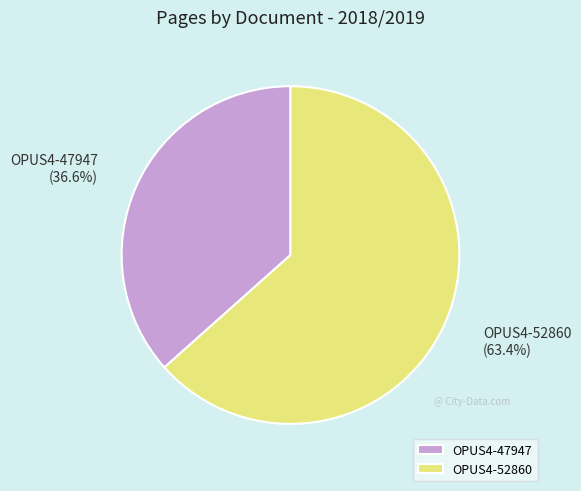

To the nearest percent, what portion does OPUS4-52860 represent?

63%